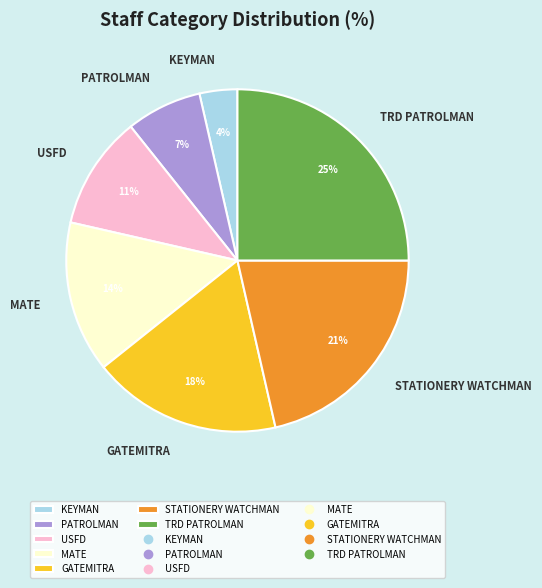

To the nearest percent, what is the difference between the largest and smallest slice percentages?

21%